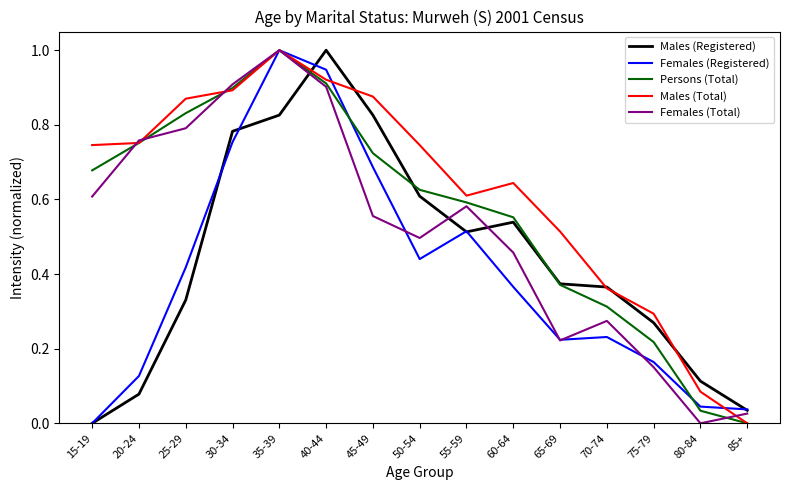

How many values in Females (Registered) are above zero?

14